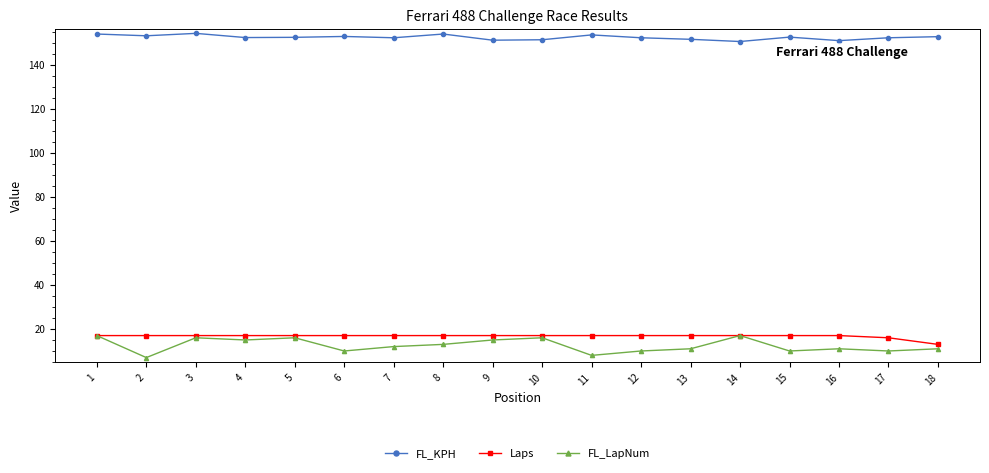

What is the difference between the maximum and minimum values in the FL_LapNum series?

10.0